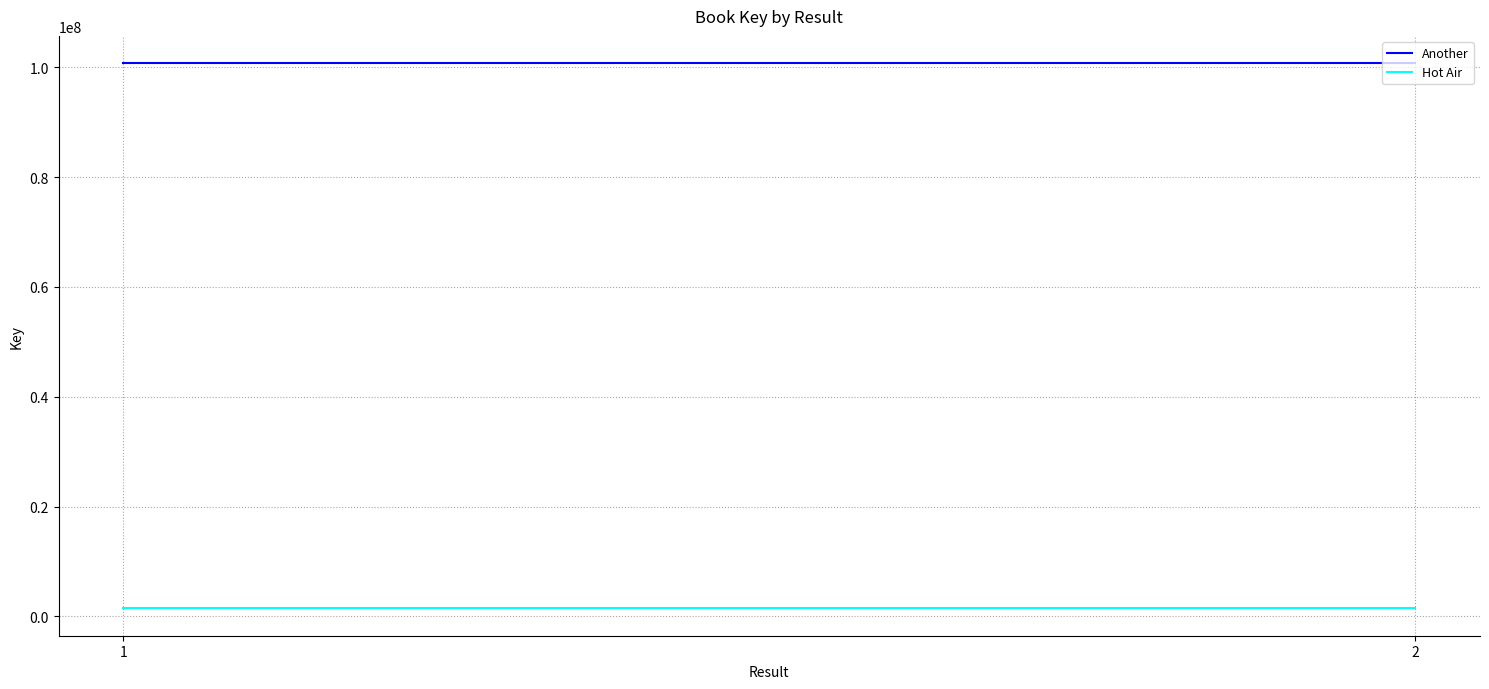

What is the value of the Another point at the 1st from the left?

100769930